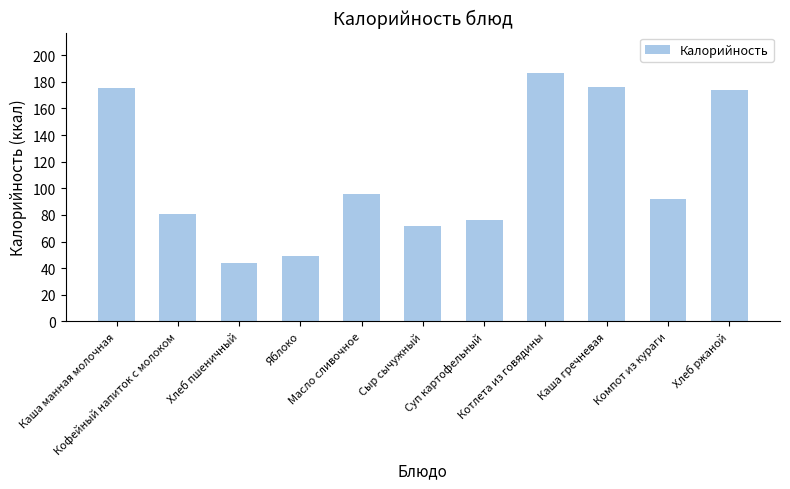

What is the difference between the maximum and minimum values?

143